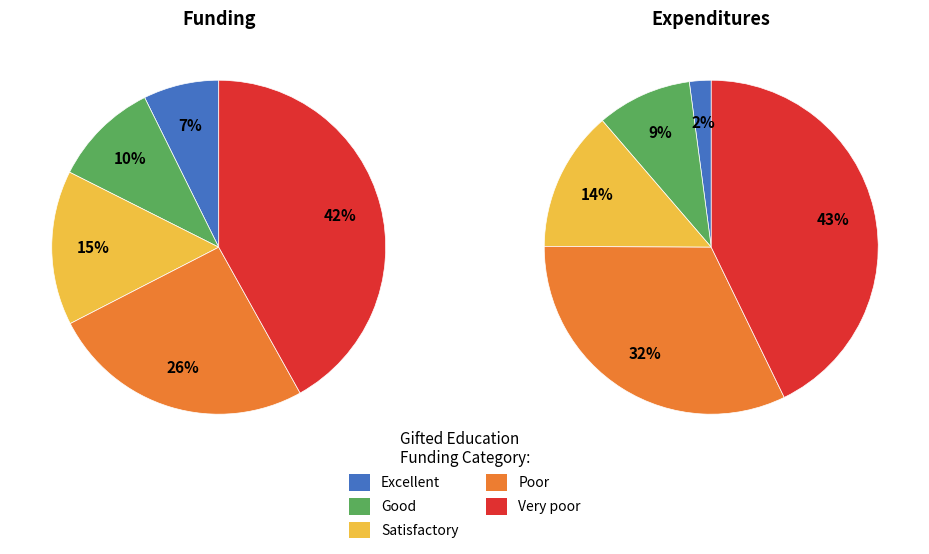

The 8 slice represents 12% of the pie. True or false?

False